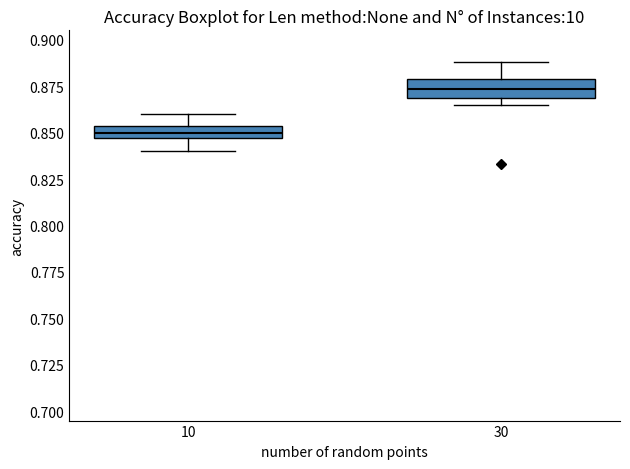

Where is the upper edge of the box at x = 10 on the y-axis? The values are not printed on the chart, so give them approximately, as read against the axis.

0.855